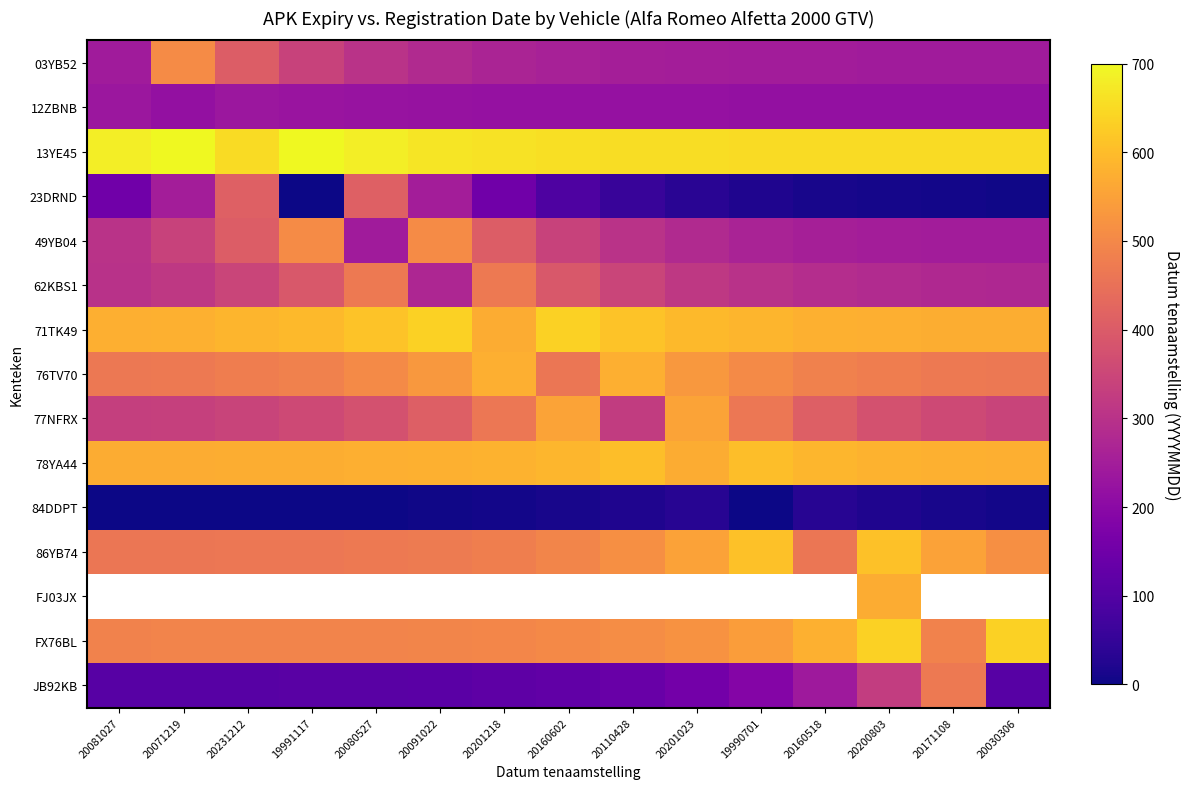

What is the minimum value for FX76BL?

489.1